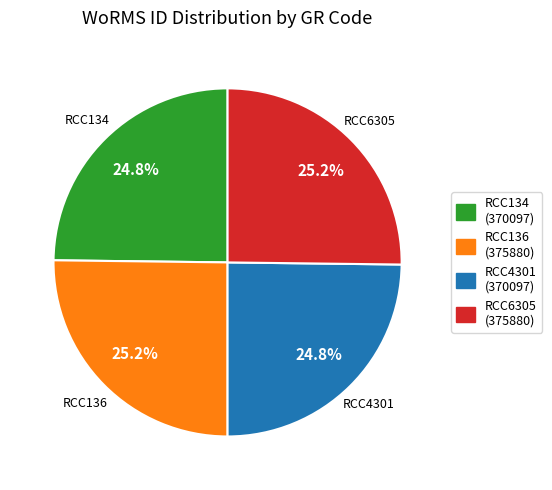

What is the ratio of the value at RCC134 (370097) to the value at RCC4301 (370097)?

1.0